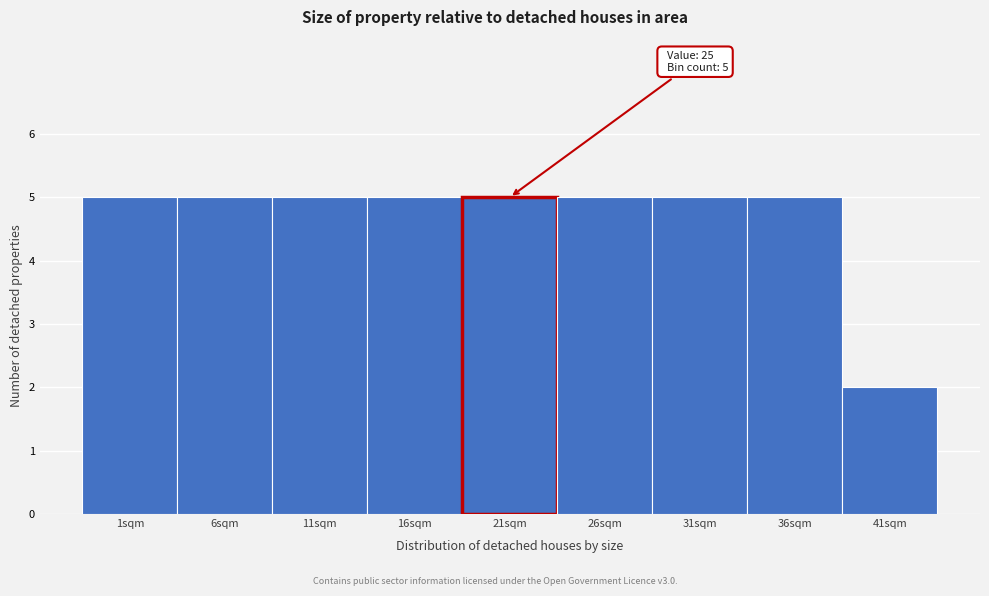

Reading left to right, list all the values displayed in this chart.

1sqm=5	6sqm=5	11sqm=5	16sqm=5	21sqm=5	26sqm=5	31sqm=5	36sqm=5	41sqm=2